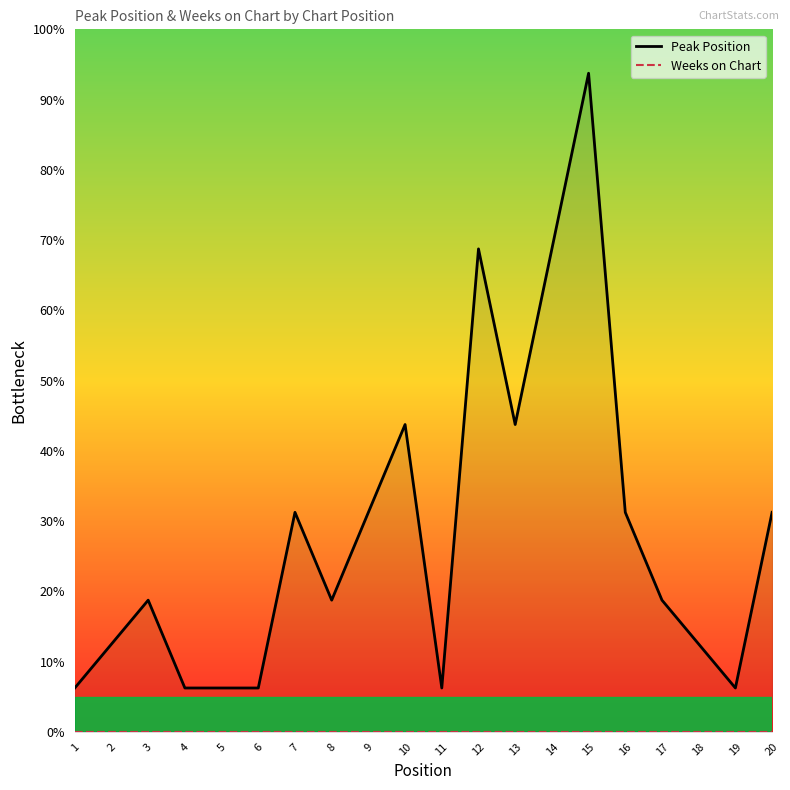

Rank the series at 18 from highest to lowest value.

Peak Position, Weeks on Chart